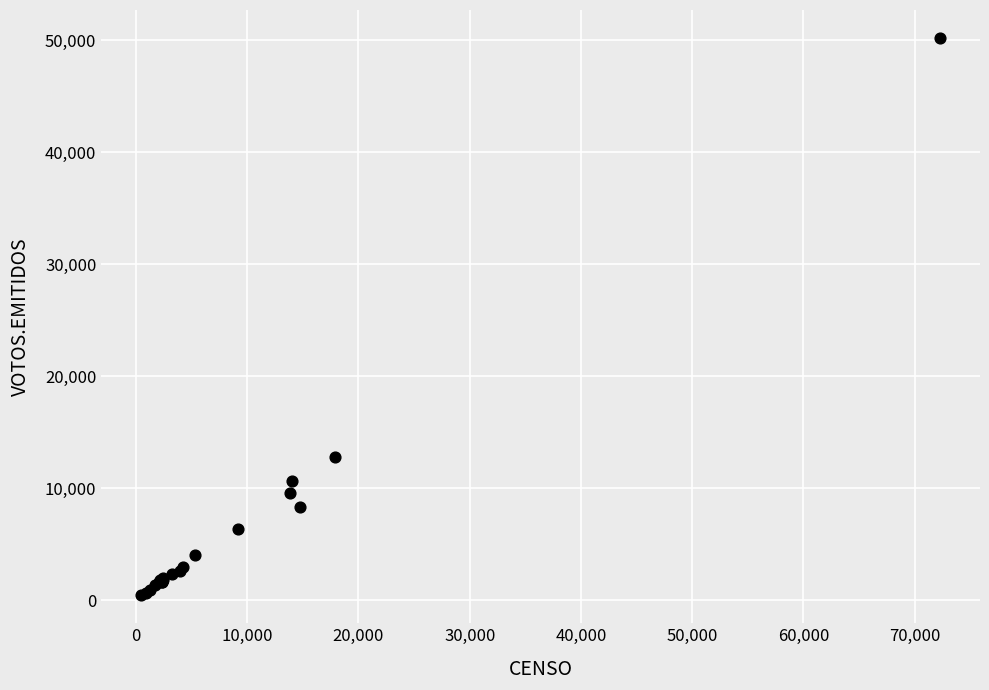

What Y value in the scatter plot is closest to 25311?

12797